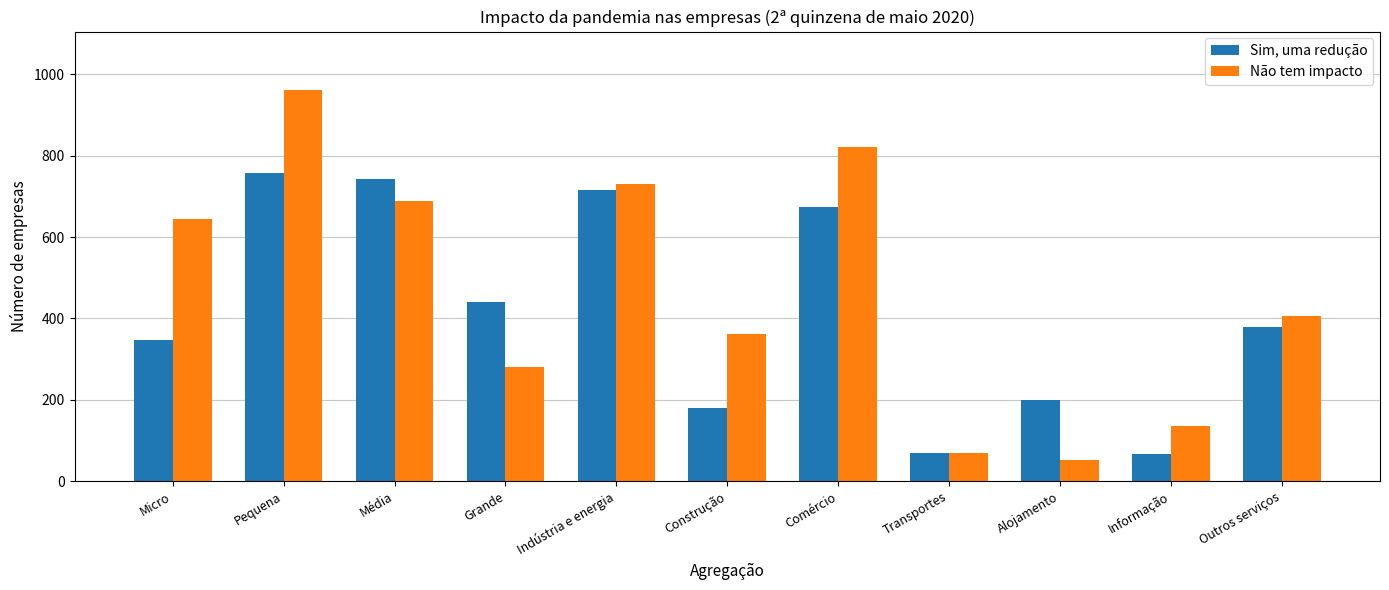

How many bars are there in total?

22